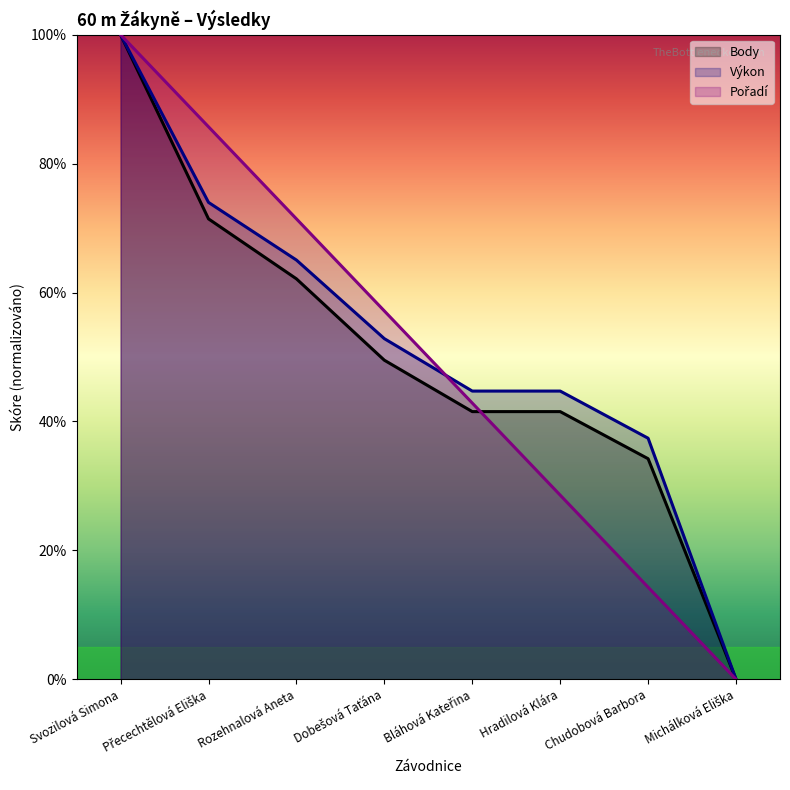

The Body series shows 13.4 at Dobešová Taťána. True or false?

False